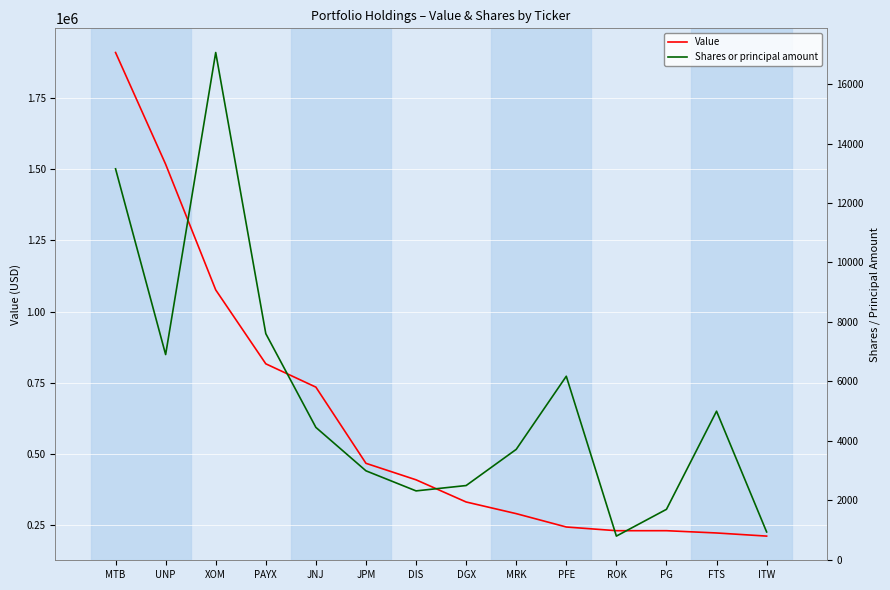

The value of Value at MRK is 289000. True or false?

True